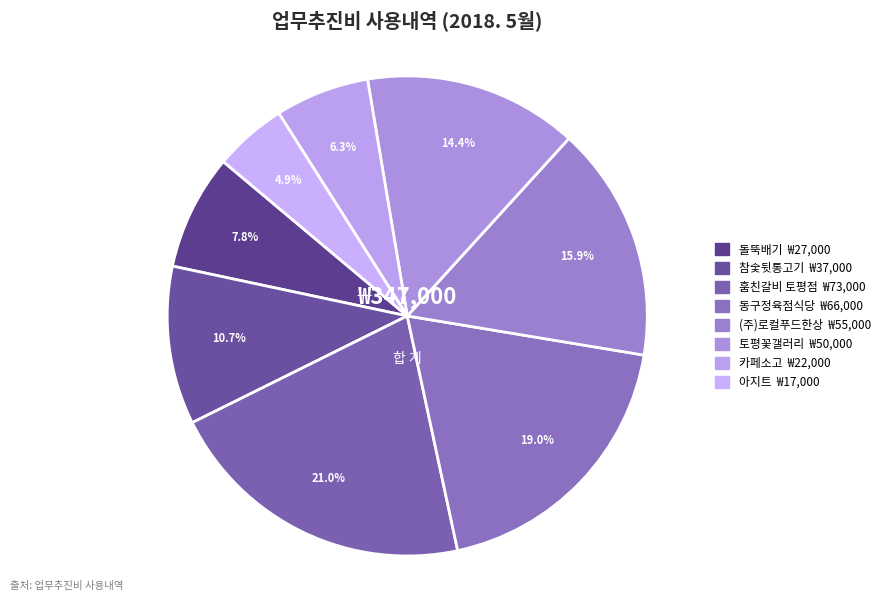

How many slices are in this pie chart?

8